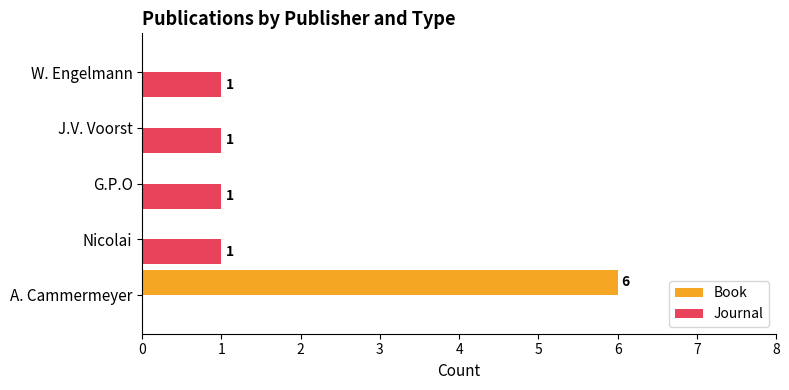

What is the sum of all Journal values?

4